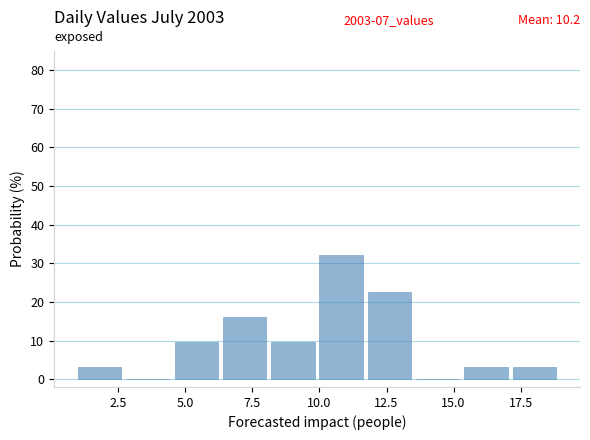

Around what value on the x-axis is the tallest bar? Give the approximate position of its centre, as read against the axis.

11.0